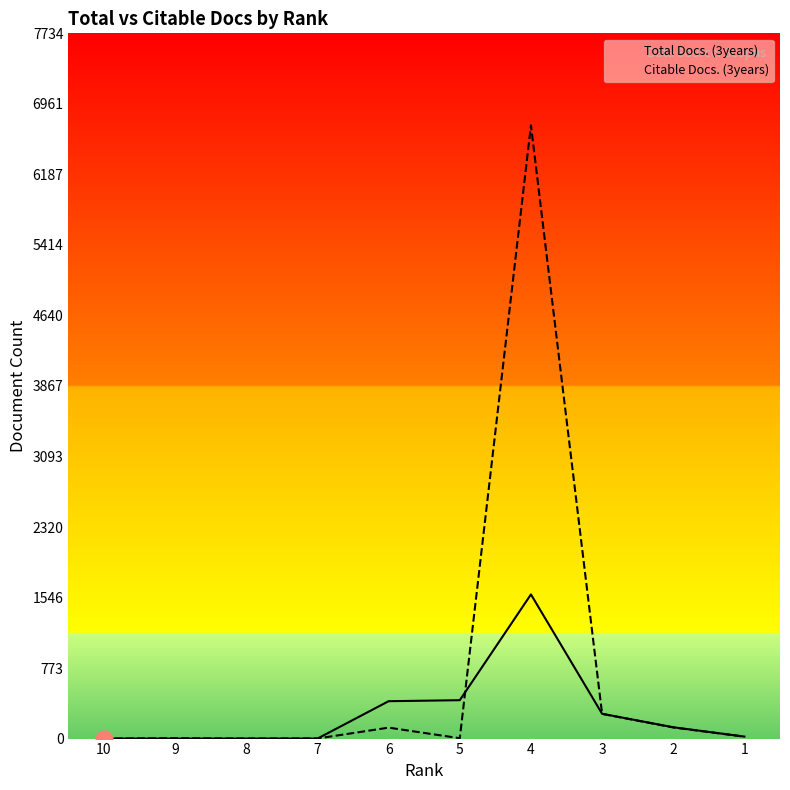

True or false: Citable Docs. (3years) has more than 2 interior local peaks.

True